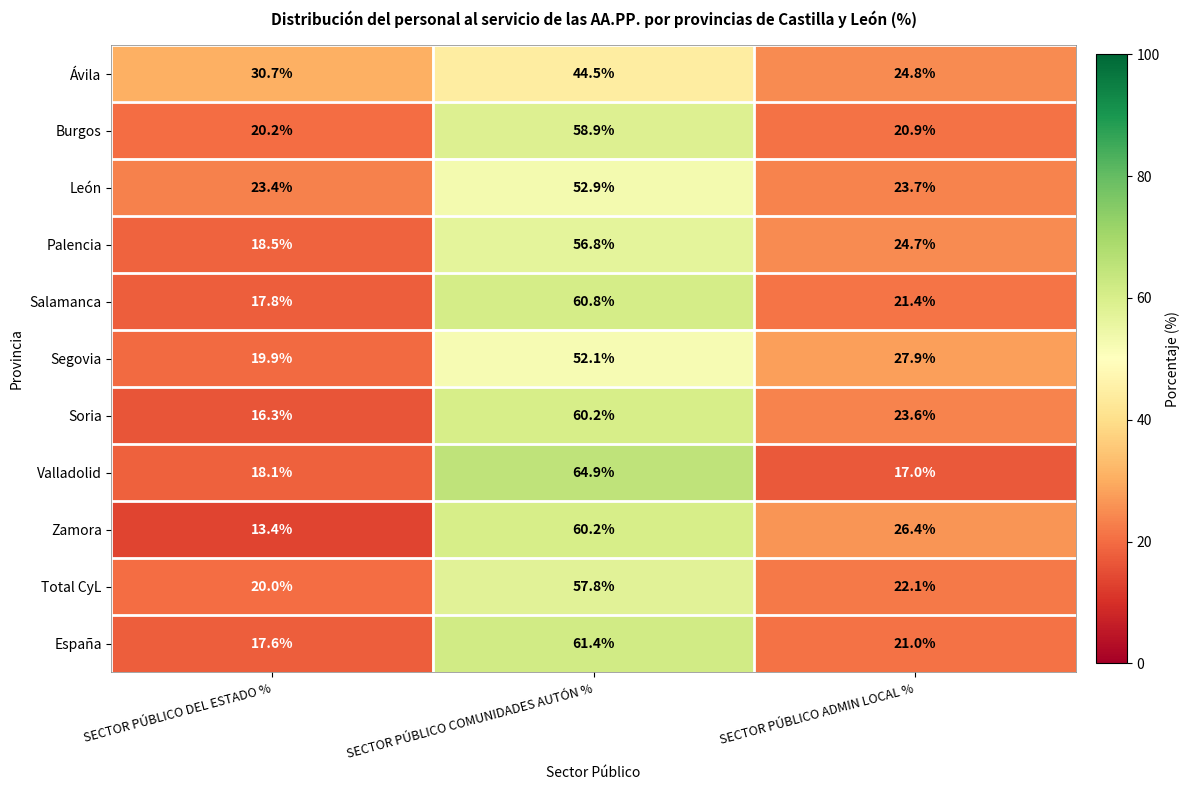

What is the difference between the highest and lowest values at SECTOR PÚBLICO COMUNIDADES AUTÓN %?

20.4